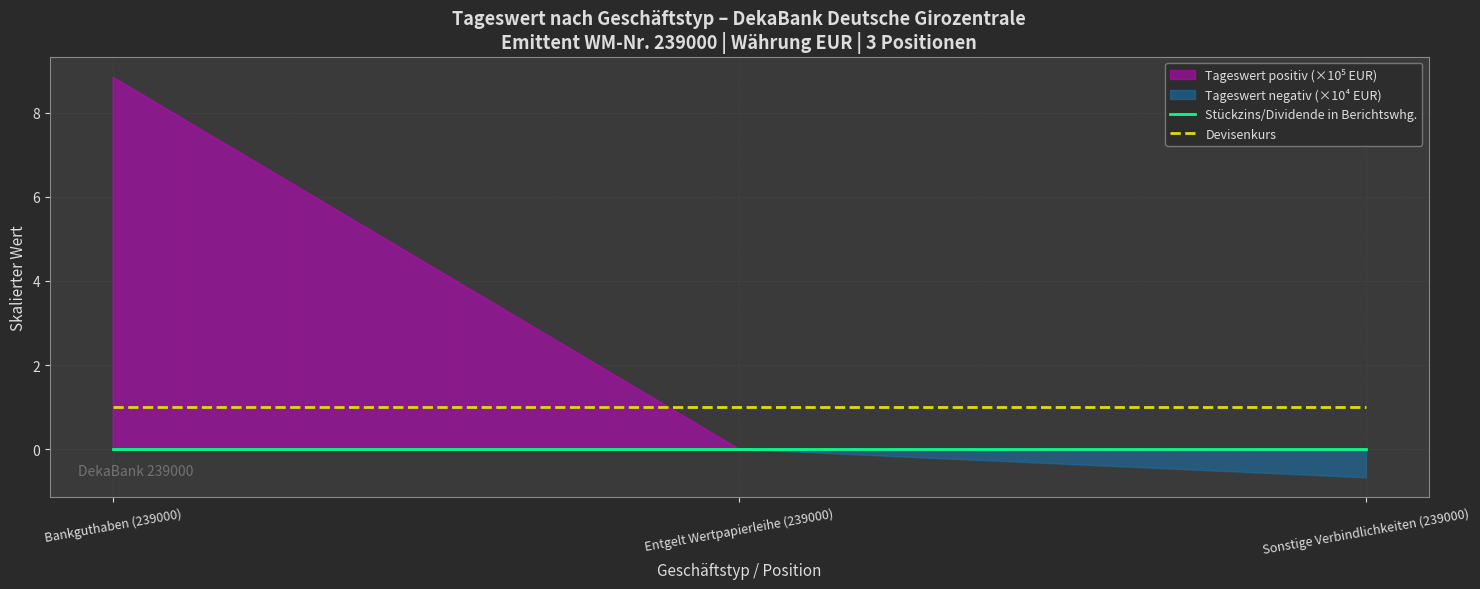

Is the value of Devisenkurs at Sonstige Verbindlichkeiten (239000) greater than the value of Stückzins/Dividende in Berichtswhg. at Bankguthaben (239000)?

Yes